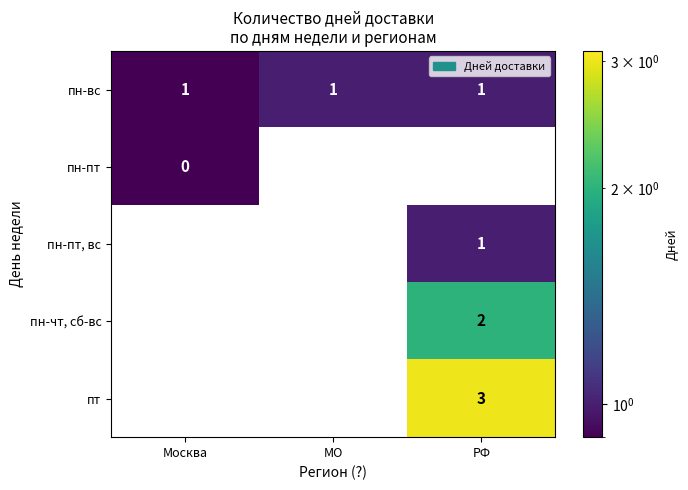

At which category is the sum across all series the highest?

РФ